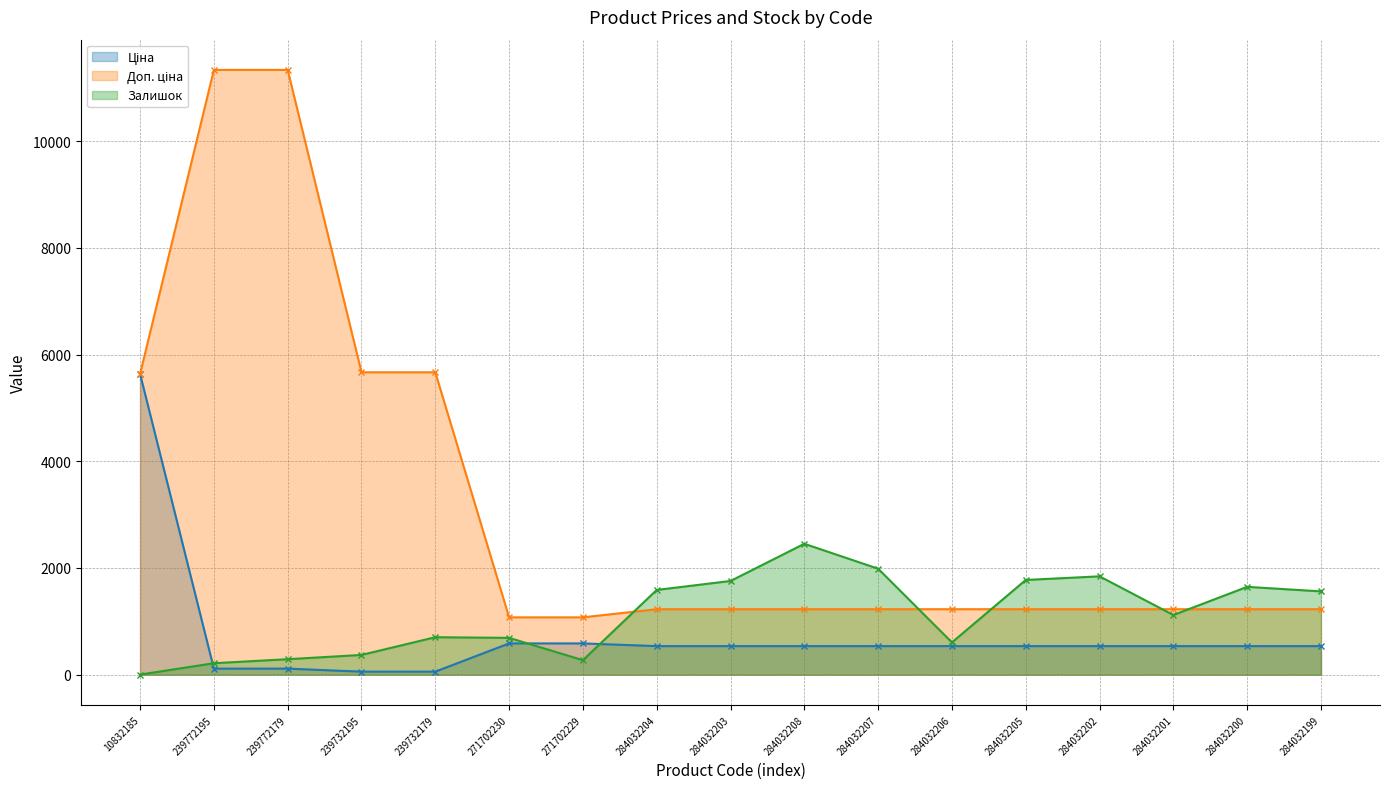

Is it true that Доп. ціна equals 1227.2 at 284032201?

True